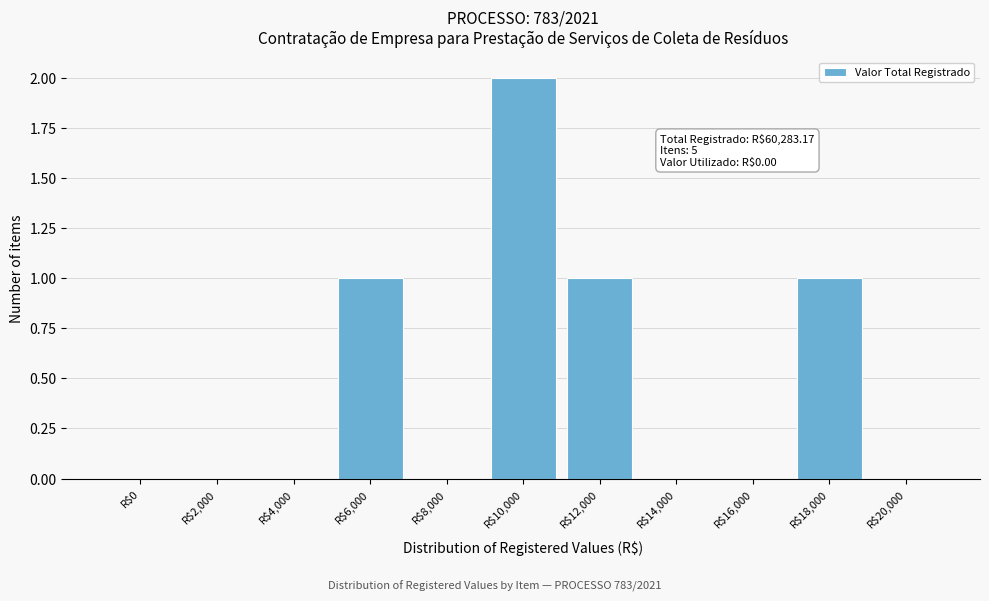

The value at R$20,000 is -1. True or false?

False